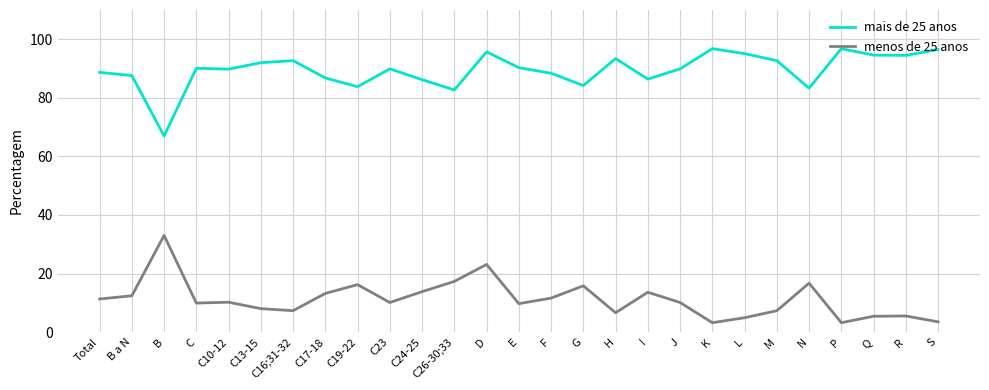

True or false: menos de 25 anos and mais de 25 anos intersect in this chart.

False